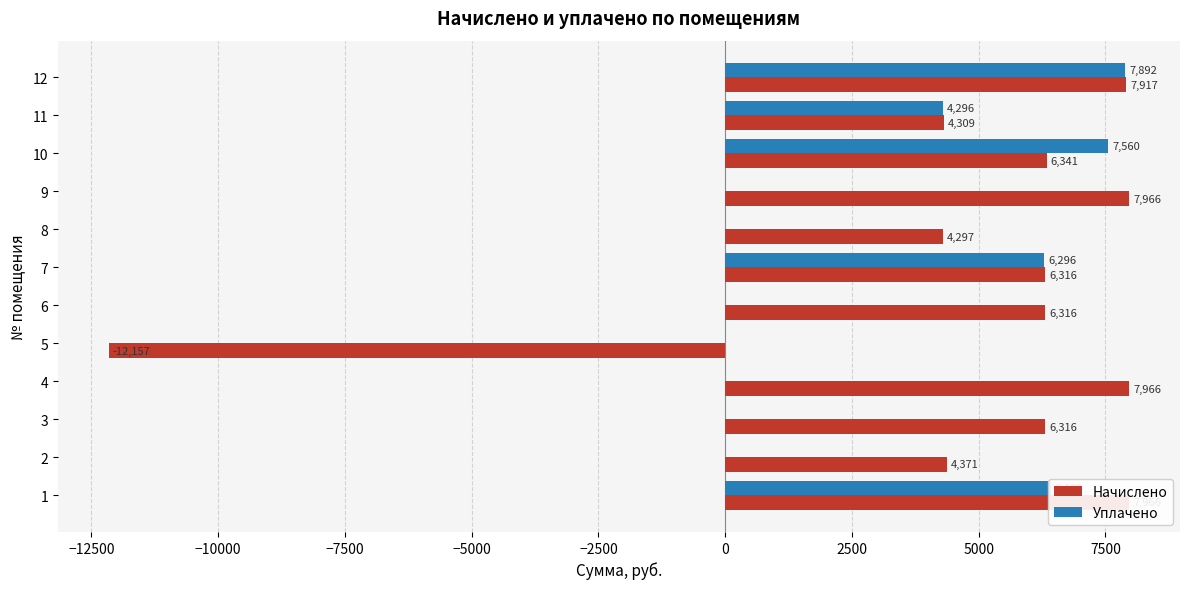

What is the difference between the highest and lowest values at 8?

4296.8